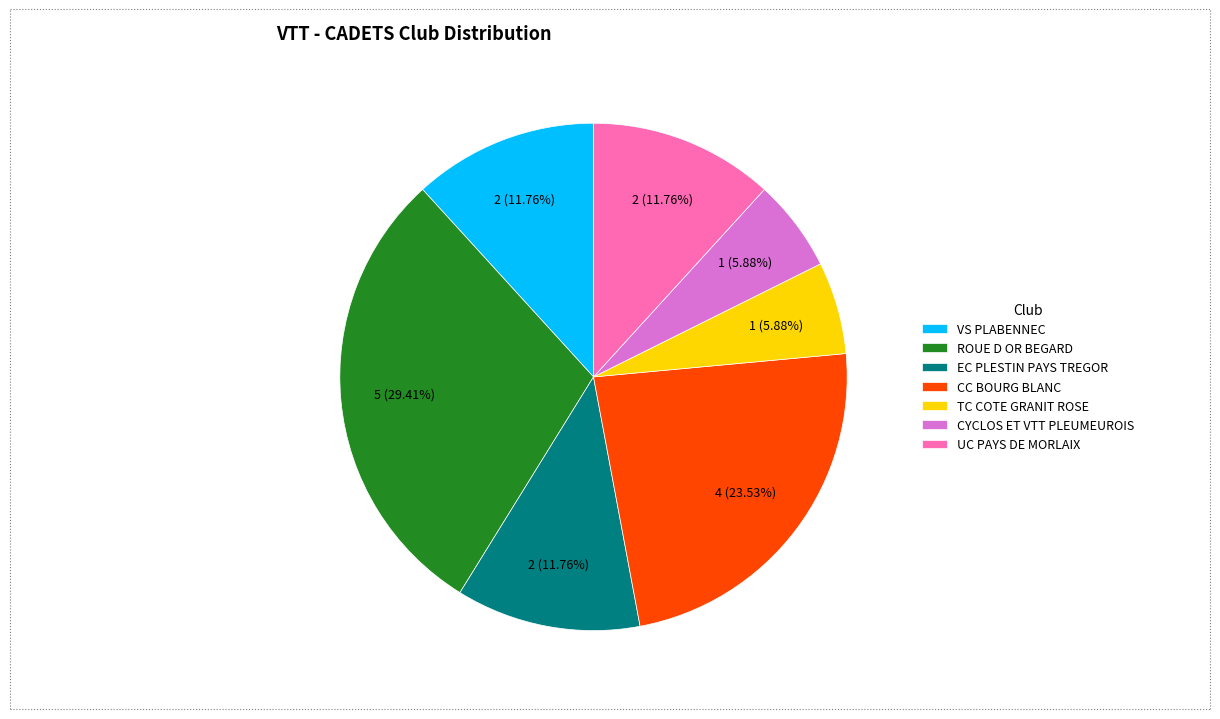

Count the number of slices in the pie.

7